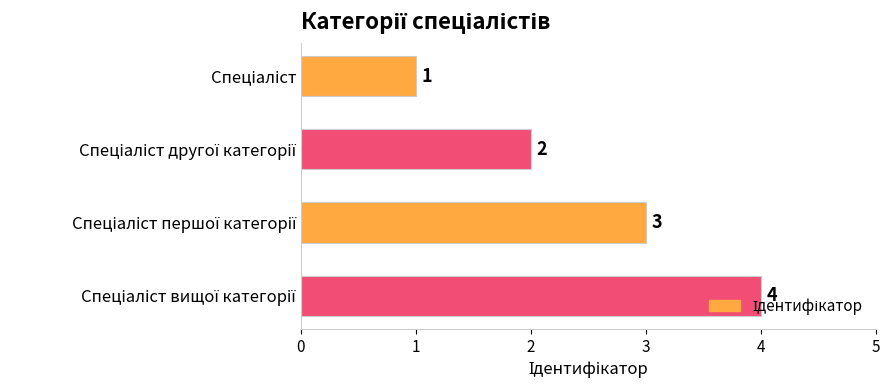

How many data points does each series have?

4